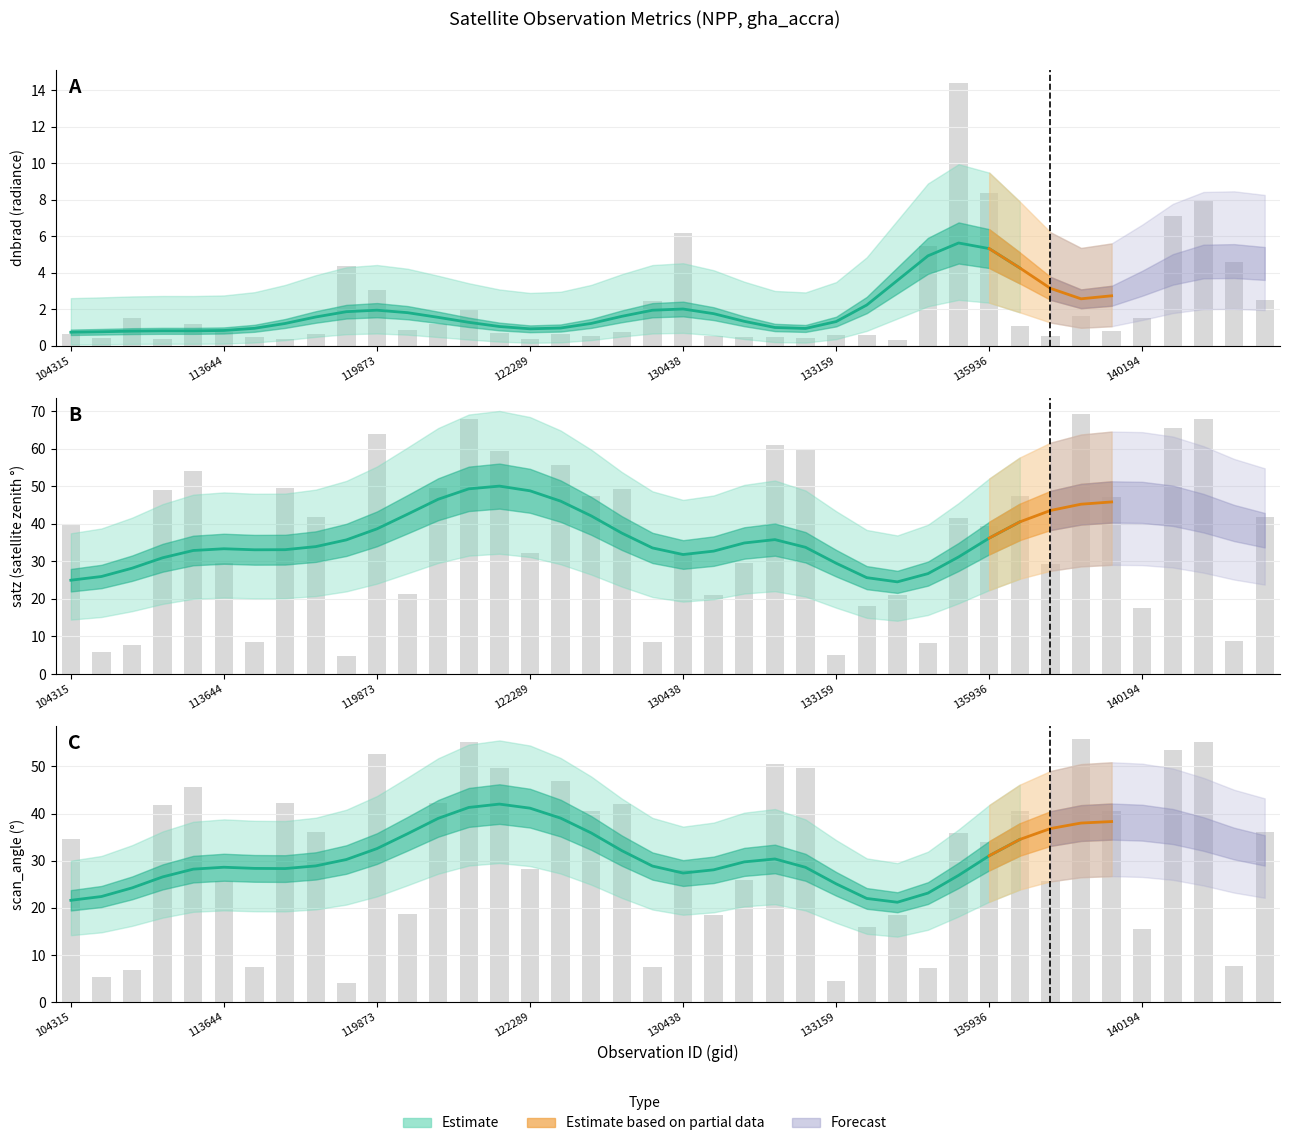

What is the label of the 13th bar from the right?

134260